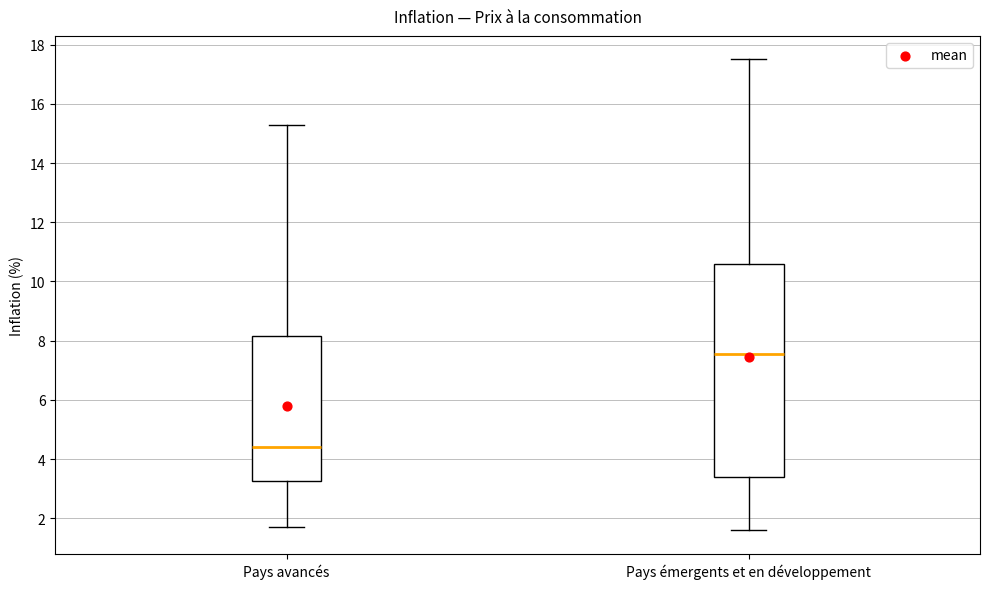

Reading left to right, transcribe this box plot: for each box, give where its median line is, the range the box spans, and where its two whiskers end, as read against the y-axis. The values are not printed on the chart, so give them approximately, as read against the axis.

Pays avancés: median 4.4, box 3.2 to 8.2, whiskers 1.8 to 15.4
Pays émergents et en développement: median 7.6, box 3.4 to 10.6, whiskers 1.6 to 17.6